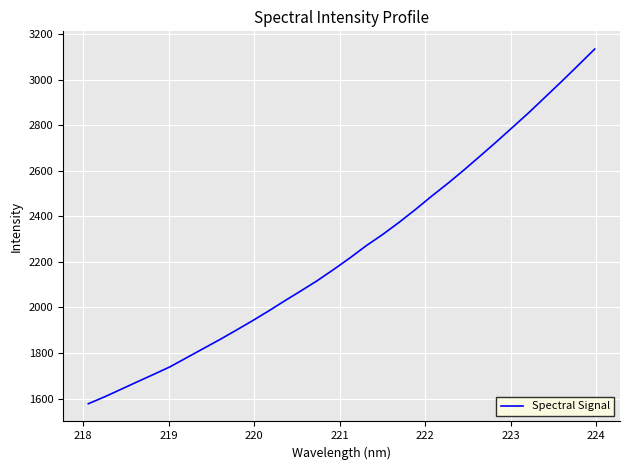

What is the minimum value shown in the chart?

1577.1